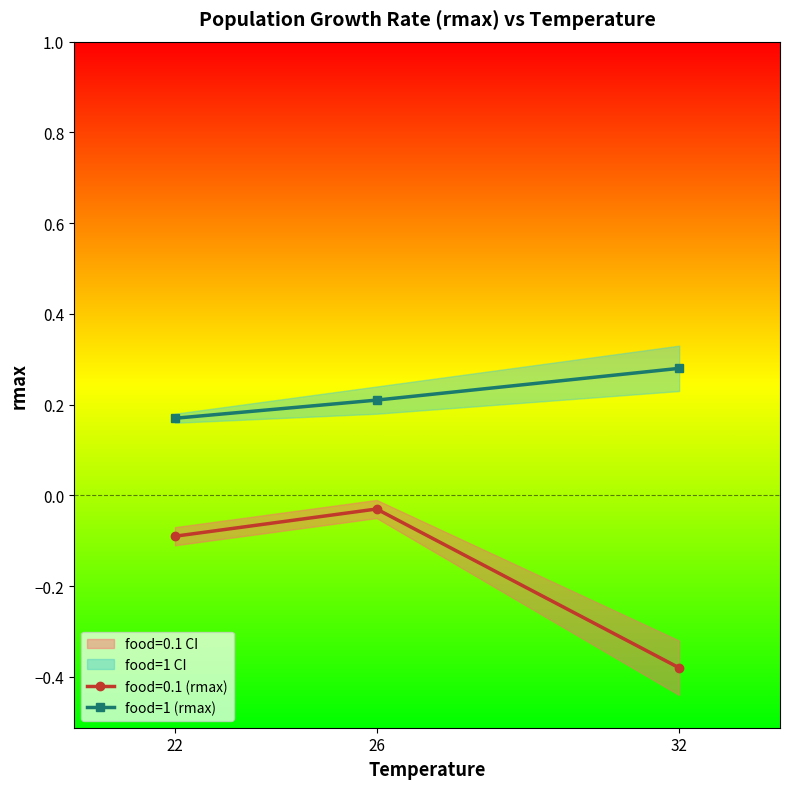

List the labels in order of food=1 (rmax) value, smallest first.

22, 26, 32